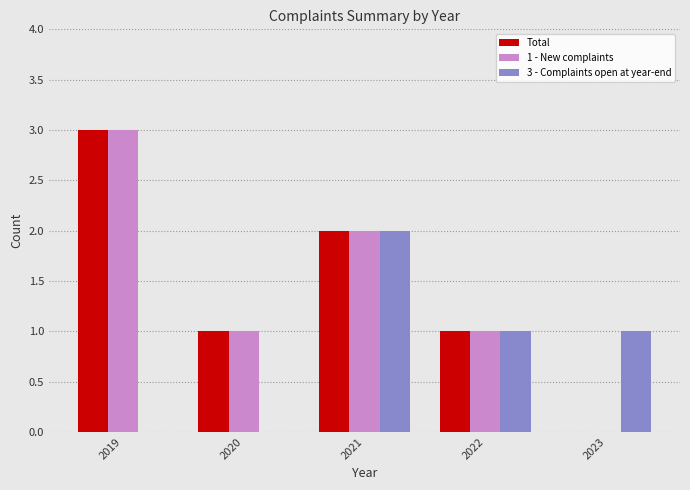

The 3 - Complaints open at year-end series shows 2 at 2021. True or false?

True